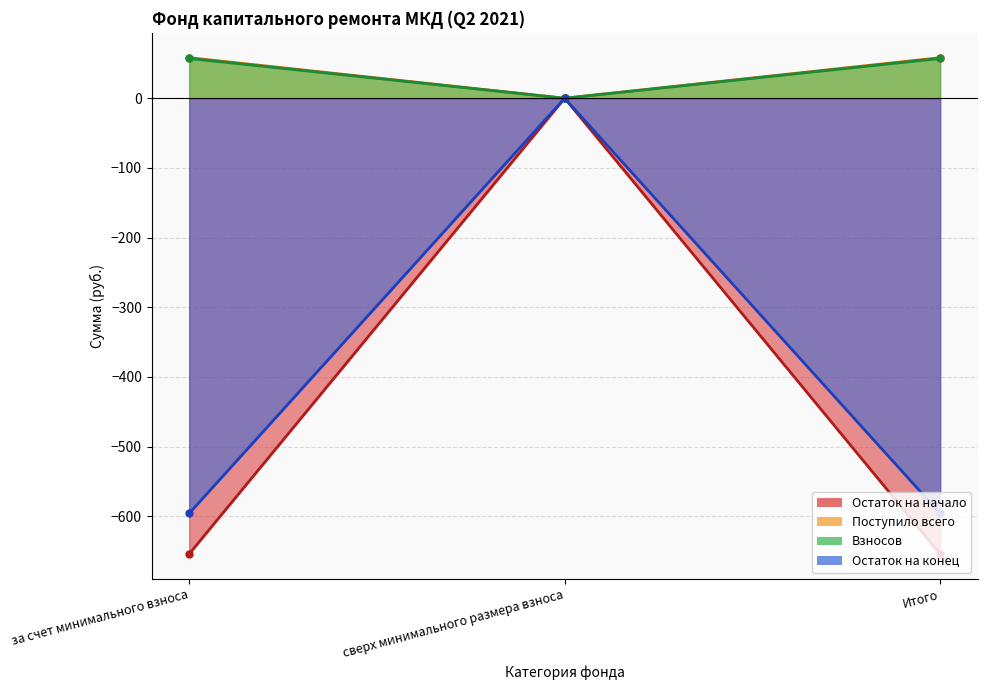

Reading left to right, extract all data points from this chart.

Остаток на начало: за счет минимального взноса=58.2	сверх минимального размера взноса=0.0	Итого=58.2
Поступило всего: за счет минимального взноса=-654.1	сверх минимального размера взноса=0.0	Итого=-654.1
Взносов: за счет минимального взноса=57.1	сверх минимального размера взноса=0.0	Итого=57.1
Остаток на конец: за счет минимального взноса=-595.9	сверх минимального размера взноса=0.0	Итого=-595.9